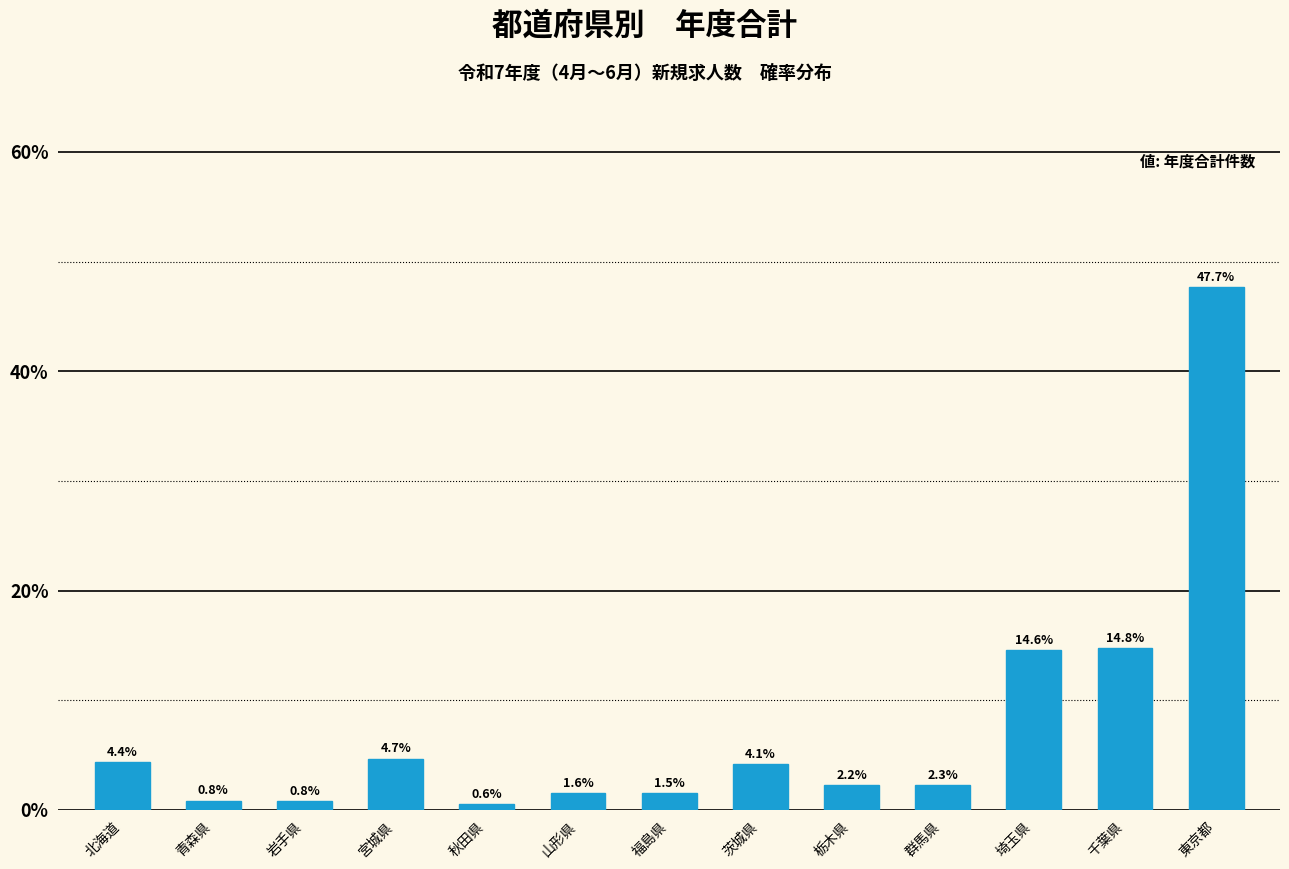

Reading right to left, extract all data points from this chart.

47.7	14.8	14.6	2.3	2.2	4.1	1.5	1.6	0.6	4.7	0.8	0.8	4.4